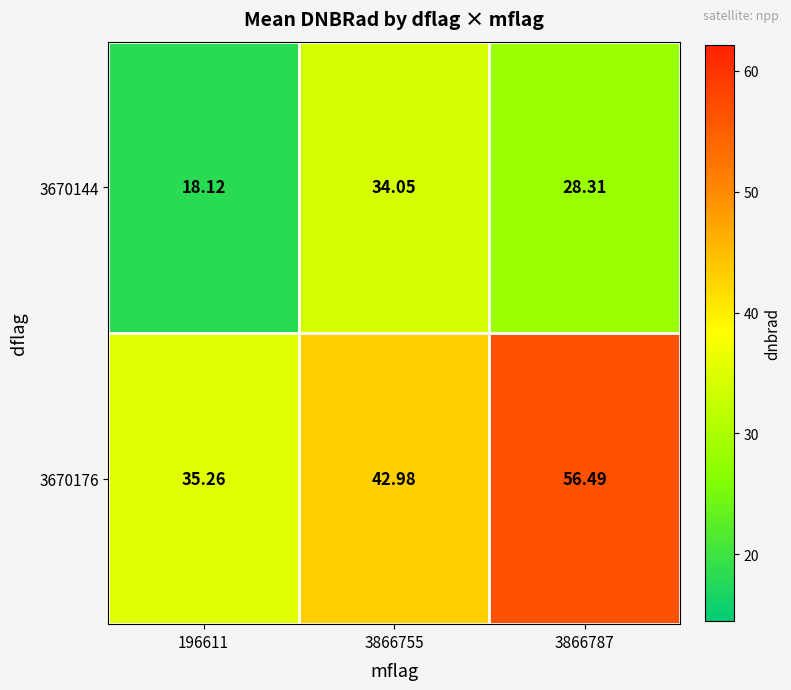

Count the number of data series in this chart.

2